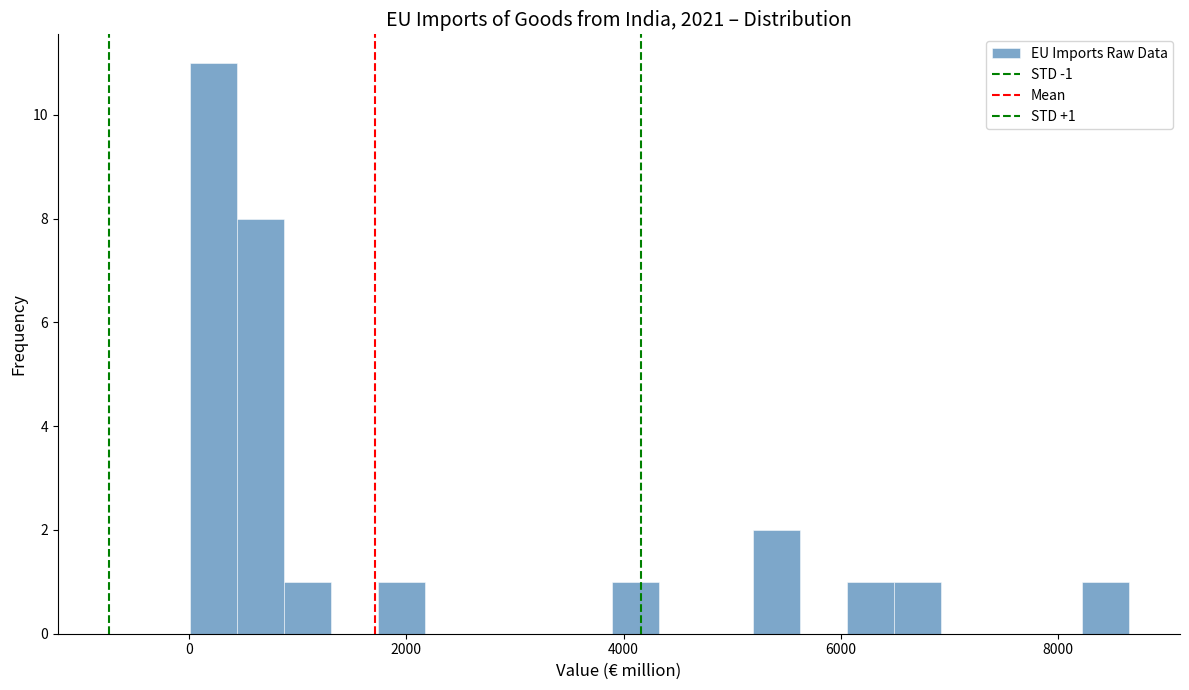

Read against the x-axis, roughly where is the centre of the tallest bar?

200